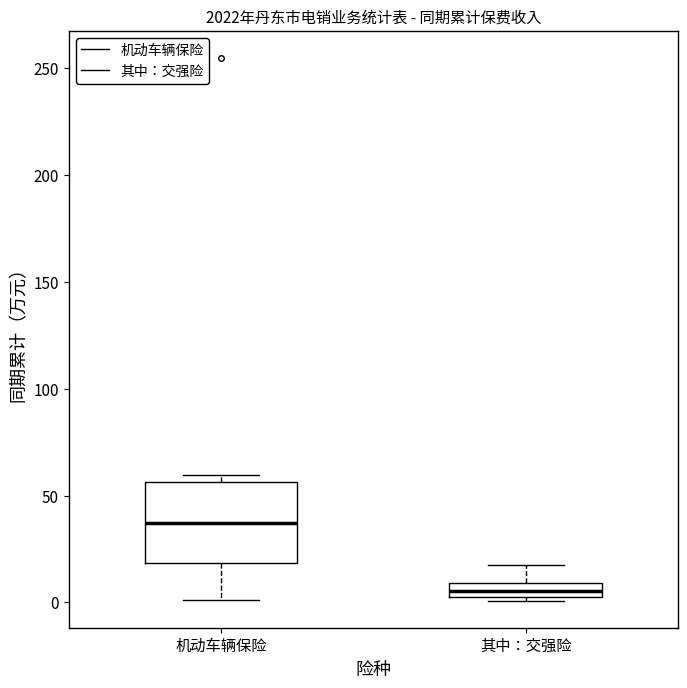

Which box's median line is the highest?

机动车辆保险